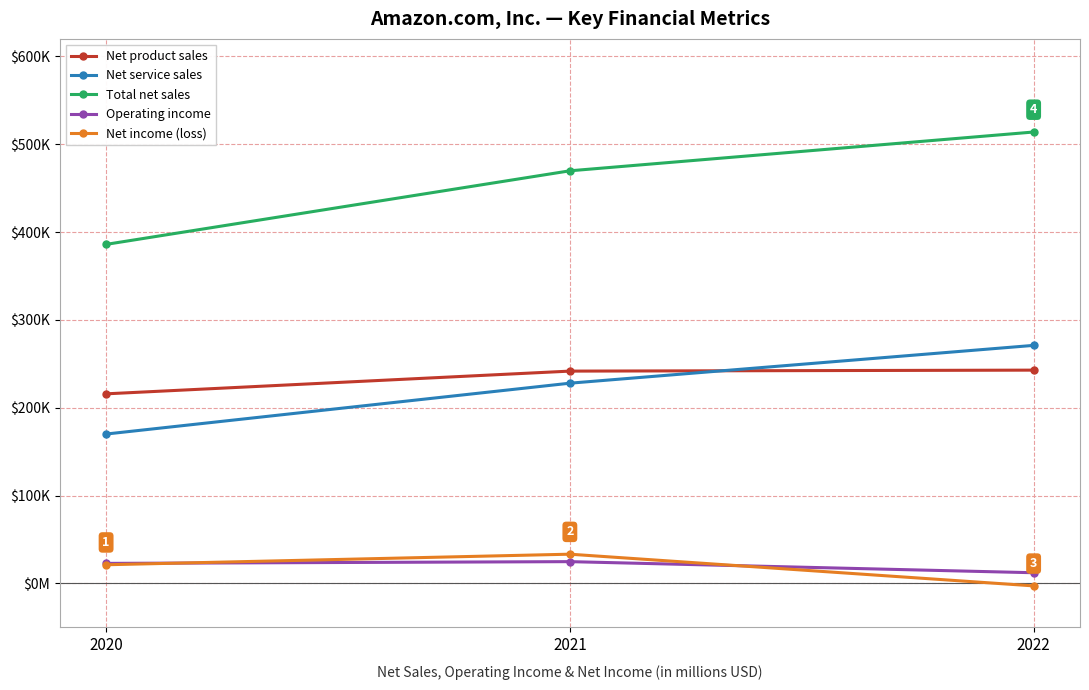

Does the chart have visible grid lines?

Yes